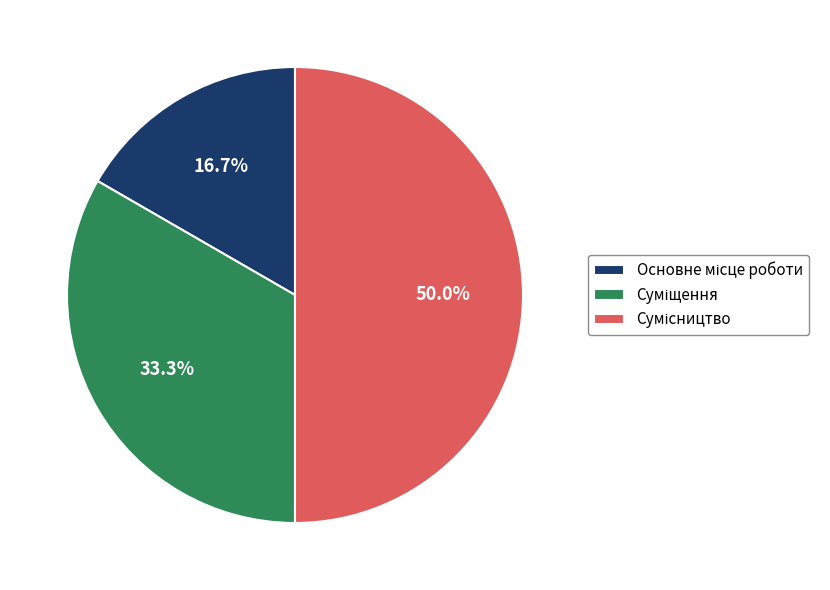

The Основне місце роботи slice represents 4% of the pie. True or false?

False